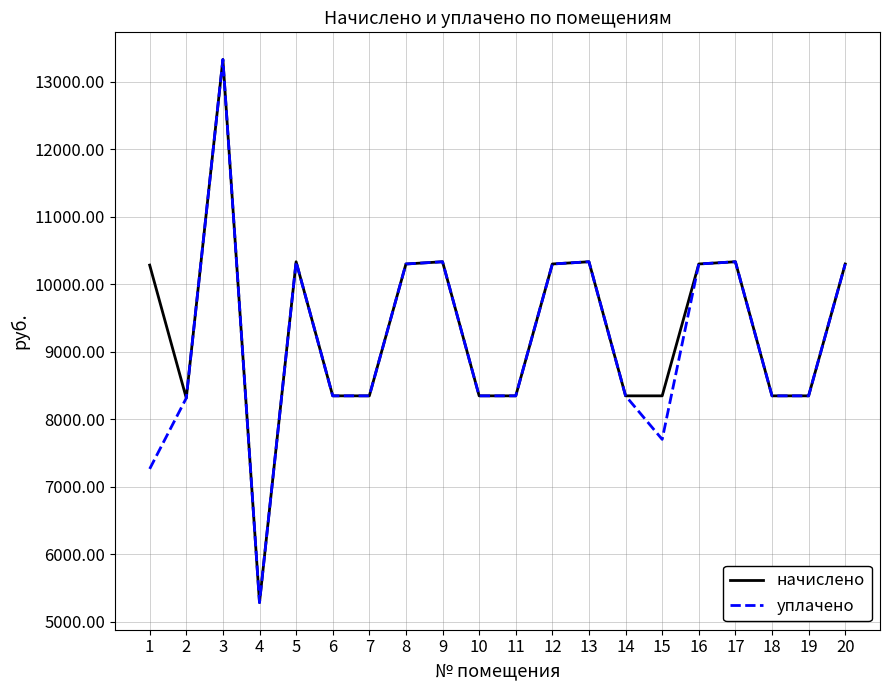

True or false: уплачено has a value of 10300.3 at 12.

True